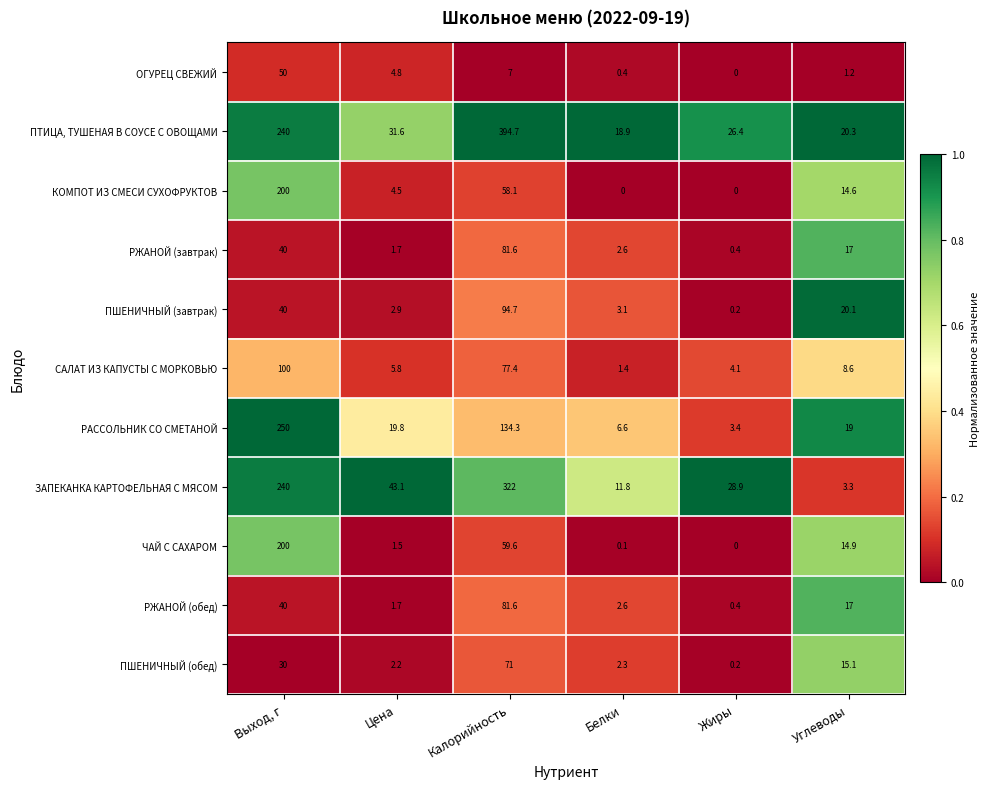

Which series changed the most between Цена and Белки?

ЗАПЕКАНКА КАРТОФЕЛЬНАЯ С МЯСОМ